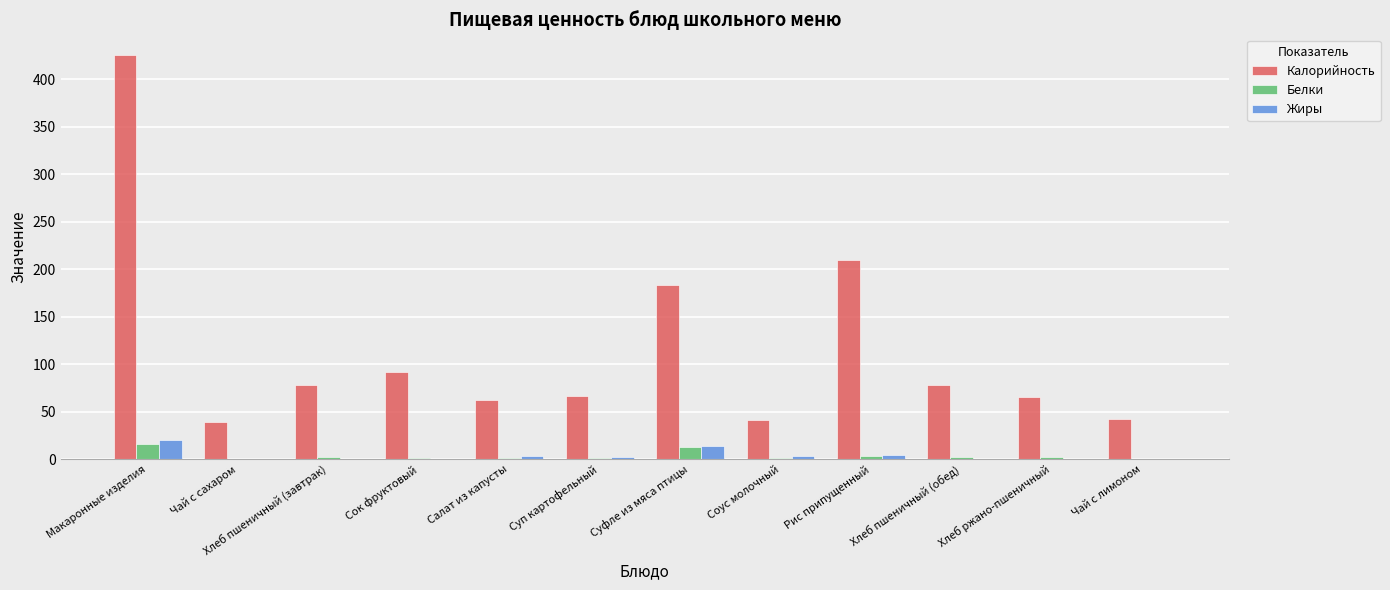

Where is Калорийность nearest to the value 232?

Рис припущенный